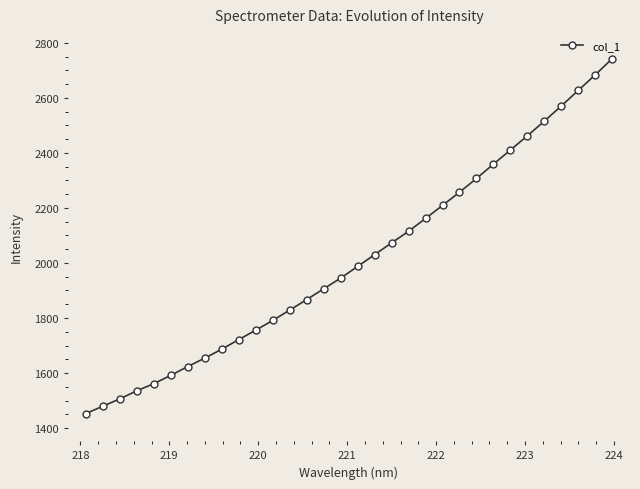

True or false: there are more than 2 points higher than both neighbors.

False